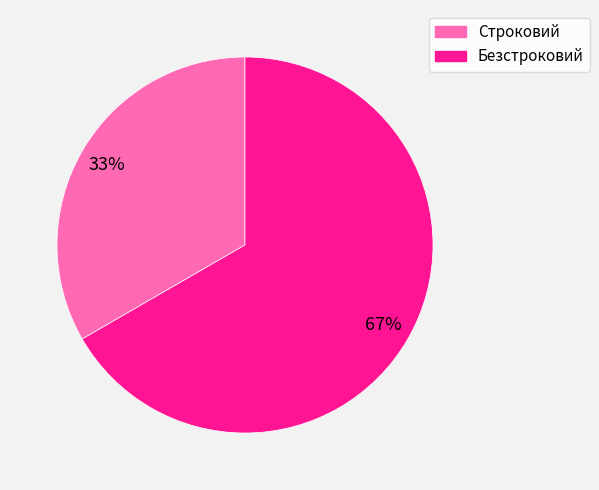

Which category accounts for the majority?

Безстроковий